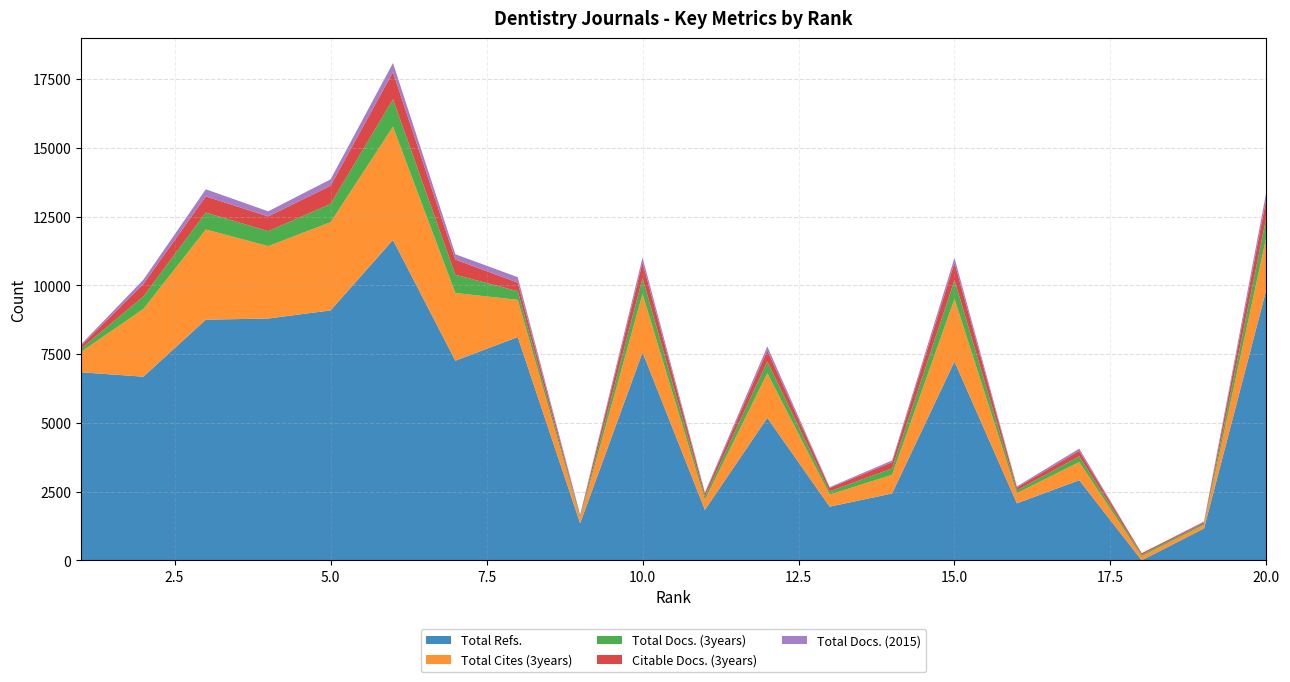

Reading left to right, transcribe all the data shown in this chart.

Total Refs.: 1=6836	2=6676	3=8749	4=8791	5=9086	6=11648	7=7257	8=8117	9=1345	10=7561	11=1837	12=5178	13=1950	14=2430	15=7228	16=2071	17=2912	18=0	19=1159	20=9855
Total Cites (3years): 1=740	2=2465	3=3279	4=2633	5=3208	6=4118	7=2462	8=1354	9=190	10=2126	11=364	12=1625	13=439	14=679	15=2277	16=370	17=662	18=154	19=130	20=1920
Total Docs. (3years): 1=115	2=455	3=616	4=544	5=665	6=998	7=663	8=314	9=49	10=575	11=118	12=425	13=121	14=232	15=684	16=104	17=208	18=54	19=49	20=708
Citable Docs. (3years): 1=115	2=453	3=588	4=536	5=661	6=983	7=552	8=310	9=47	10=566	11=104	12=403	13=121	14=227	15=635	16=104	17=198	18=50	19=44	20=684
Total Docs. (2015): 1=45	2=155	3=258	4=185	5=232	6=334	7=195	8=199	9=25	10=182	11=46	12=147	13=31	14=63	15=176	16=38	17=82	18=0	19=33	20=255